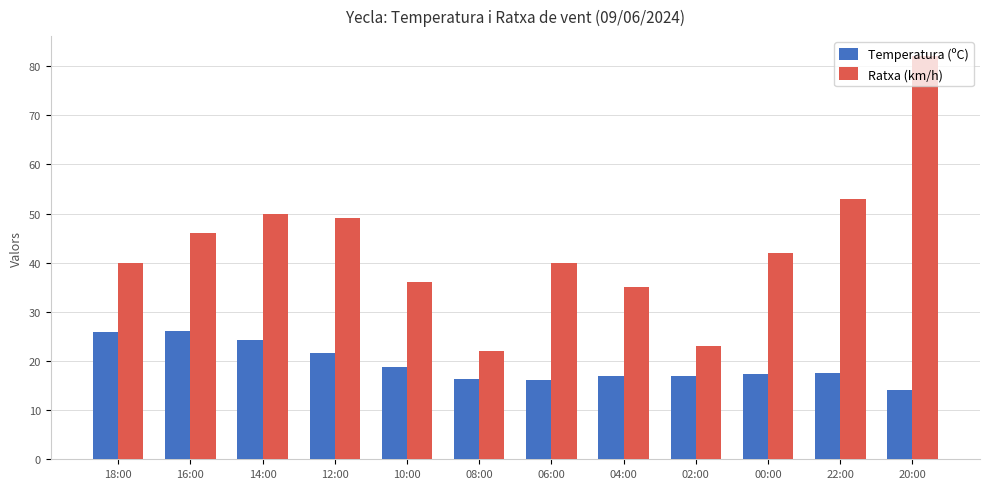

Between 00:00 and 20:00, which series saw the biggest shift?

Ratxa (km/h)